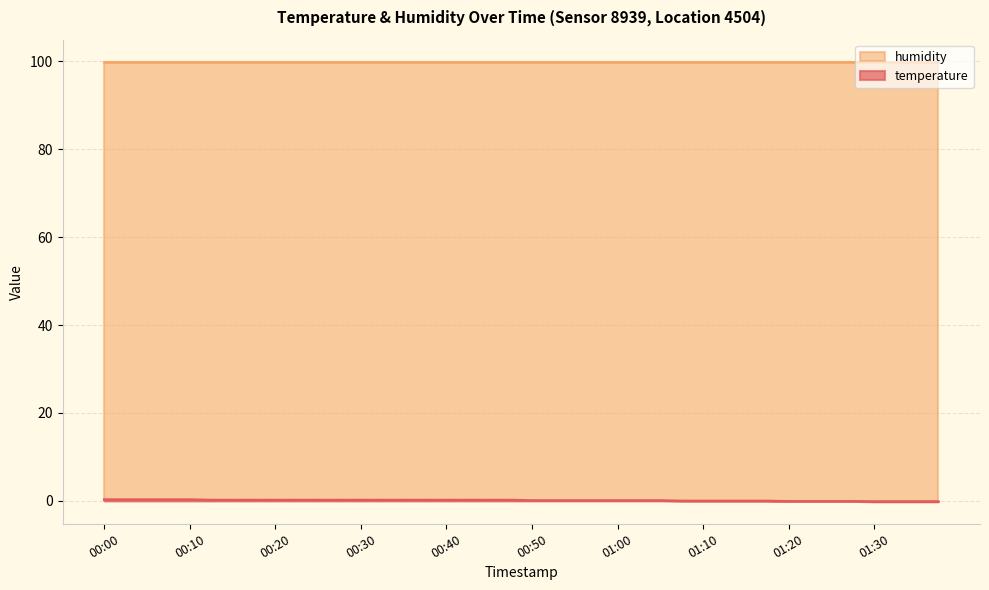

The chart shows a value of -0.2 at 01:30. True or false?

True